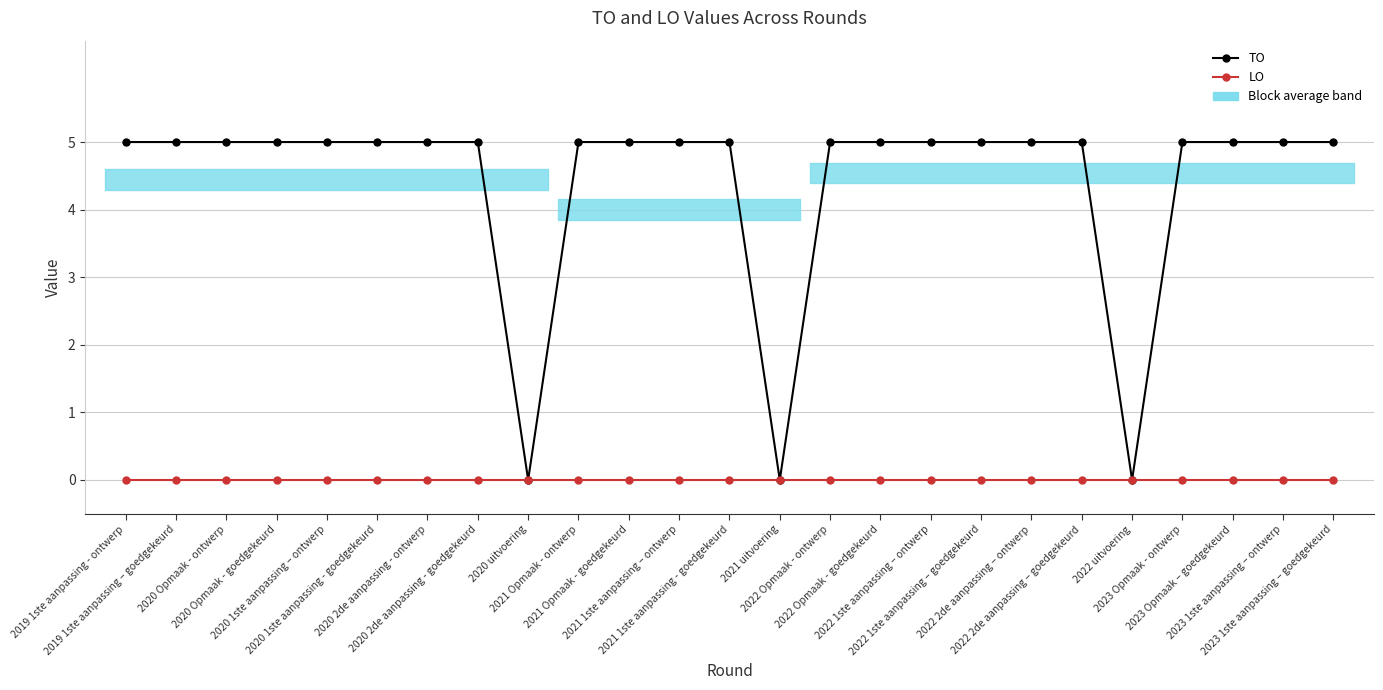

True or false: TO has more than 2 points higher than both neighbors.

False